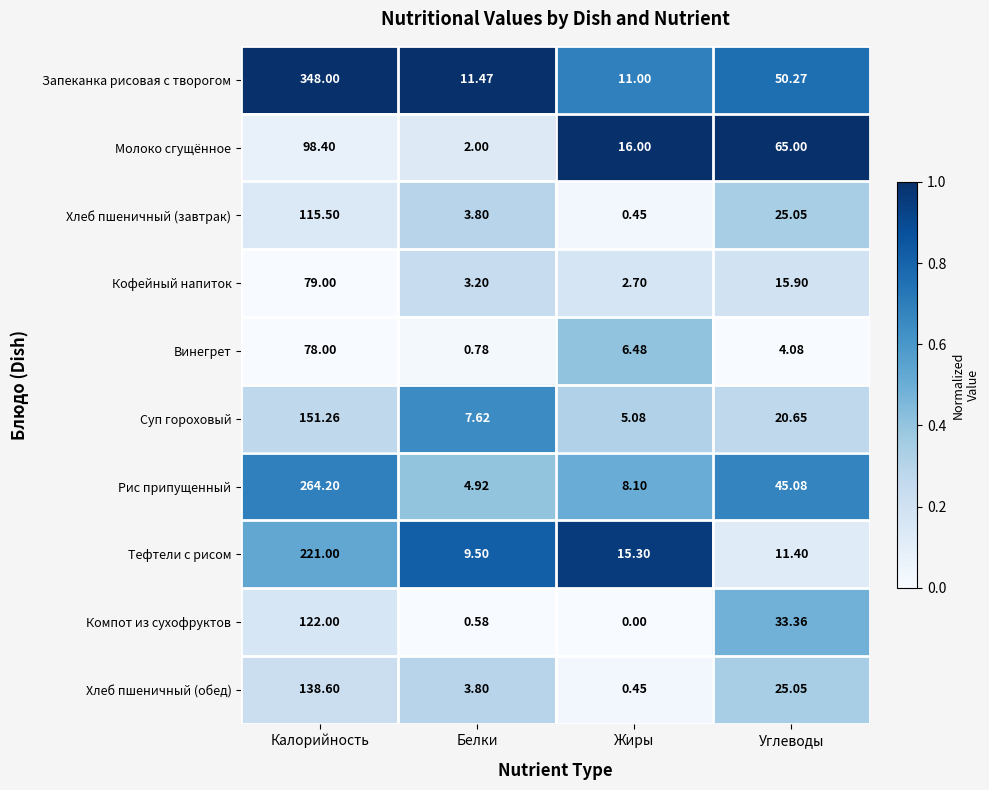

How many data points does each series have?

4